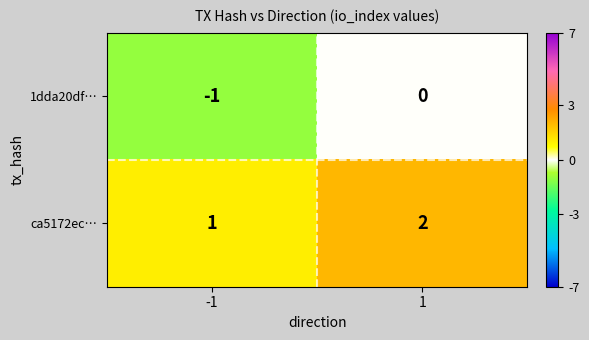

What is the sum of all ca5172ec… values?

3